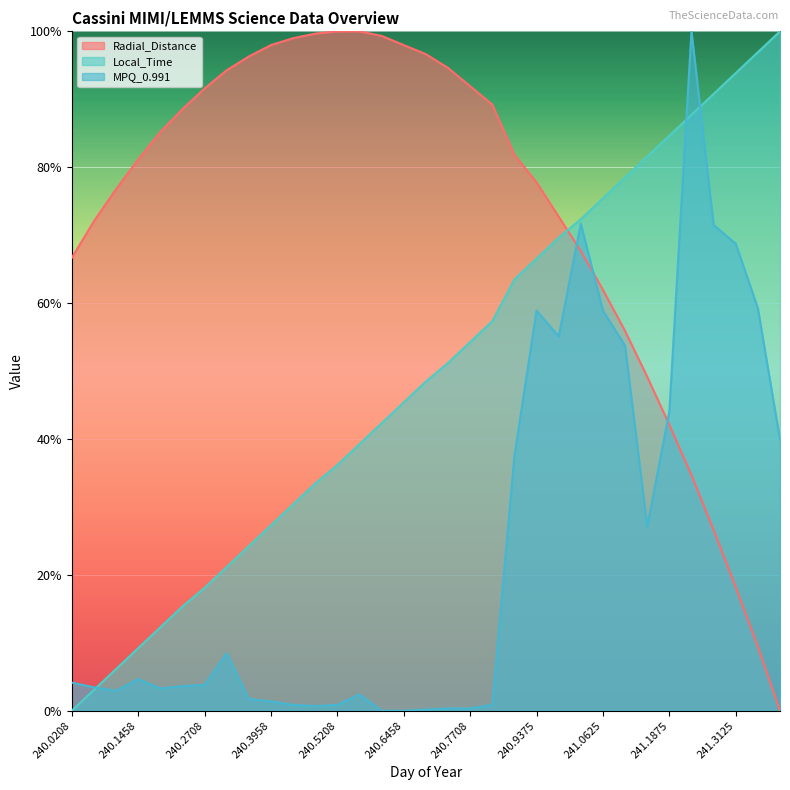

Rank the series at 241.1875 from lowest to highest value.

Radial_Distance, MPQ_0.991, Local_Time